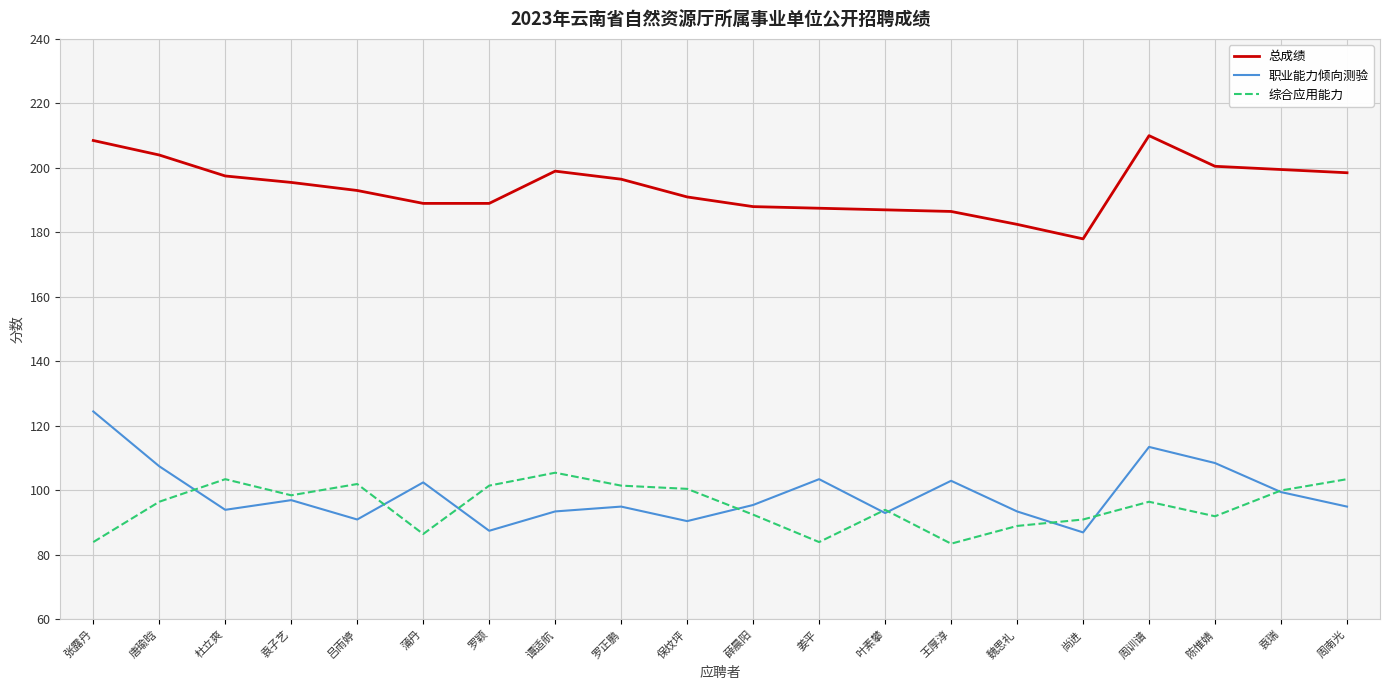

True or false: 总成绩 and 综合应用能力 cross at least once.

False